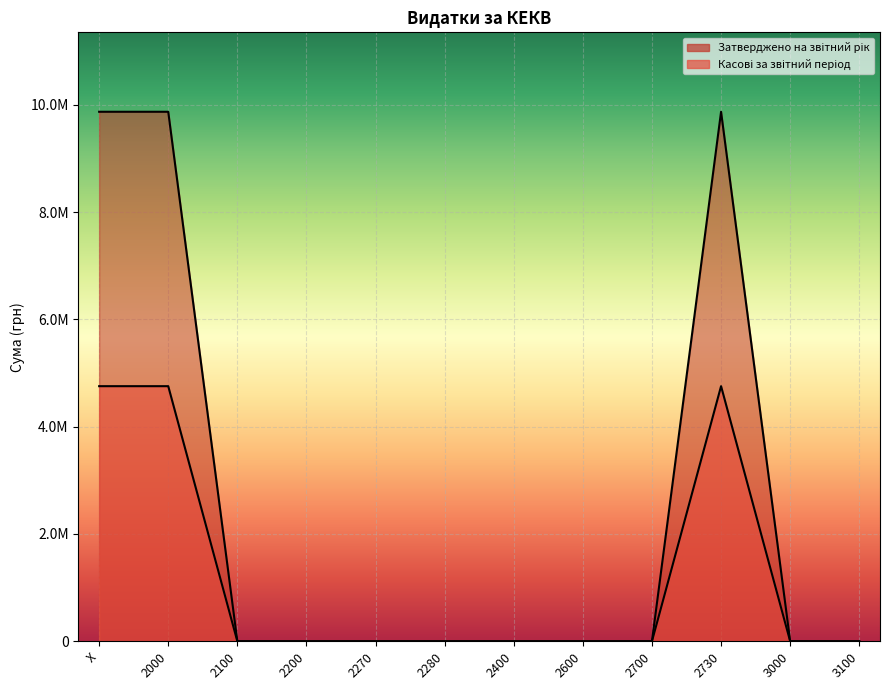

Reading left to right, transcribe all the data shown in this chart.

Затверджено на звітний рік: X=9870000.0	2000=9870000.0	2100=0.0	2200=0.0	2270=0.0	2280=0.0	2400=0.0	2600=0.0	2700=0.0	2730=9870000.0	3000=0.0	3100=0.0
Касові за звітний період: X=4755148.8	2000=4755148.8	2100=0.0	2200=0.0	2270=0.0	2280=0.0	2400=0.0	2600=0.0	2700=0.0	2730=4755148.8	3000=0.0	3100=0.0